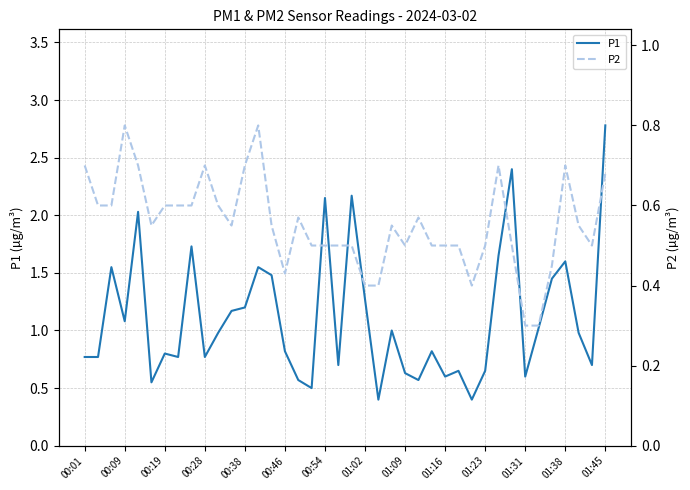

What is the minimum value for P1?

0.4